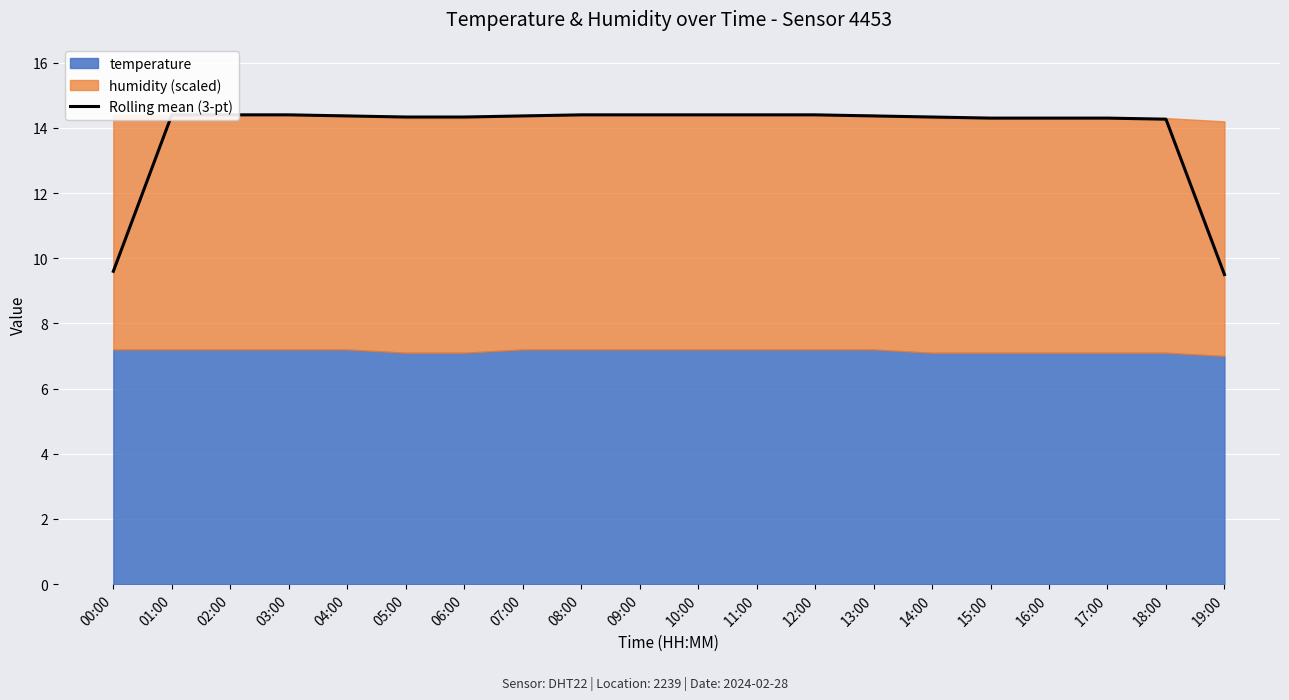

Is it true that the value at 18:00 is 14.3?

True